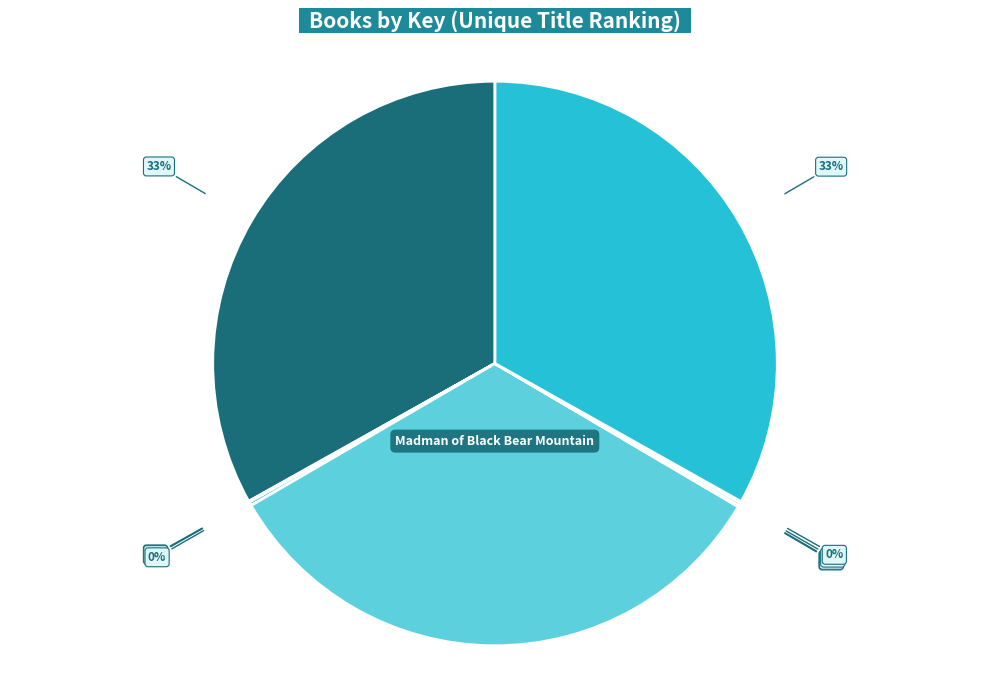

To the nearest percent, what is the difference between the largest and smallest slice percentages?

33%